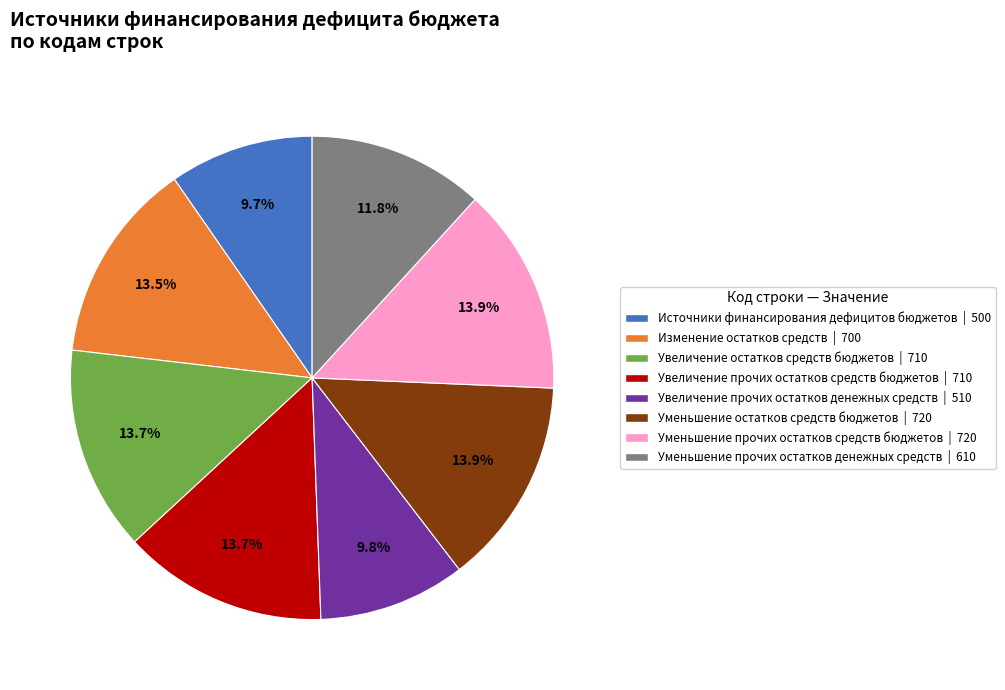

Is there a majority slice in this chart?

No